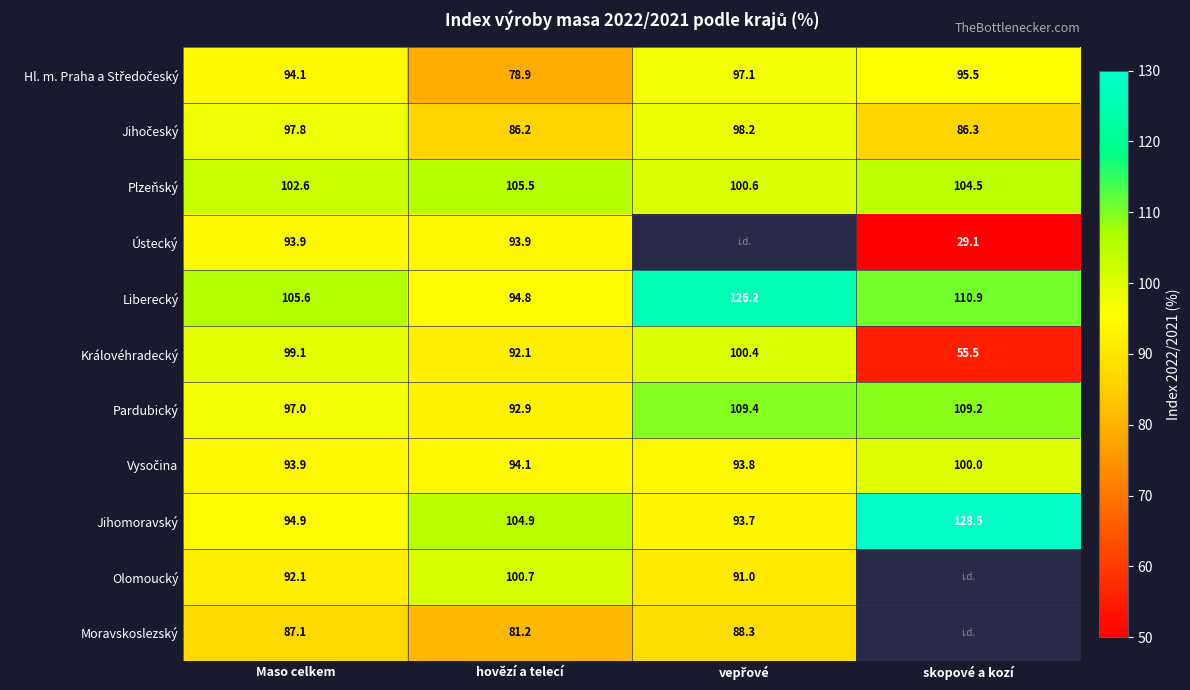

The value of Jihomoravský at skopové a kozí is 67.4. True or false?

False